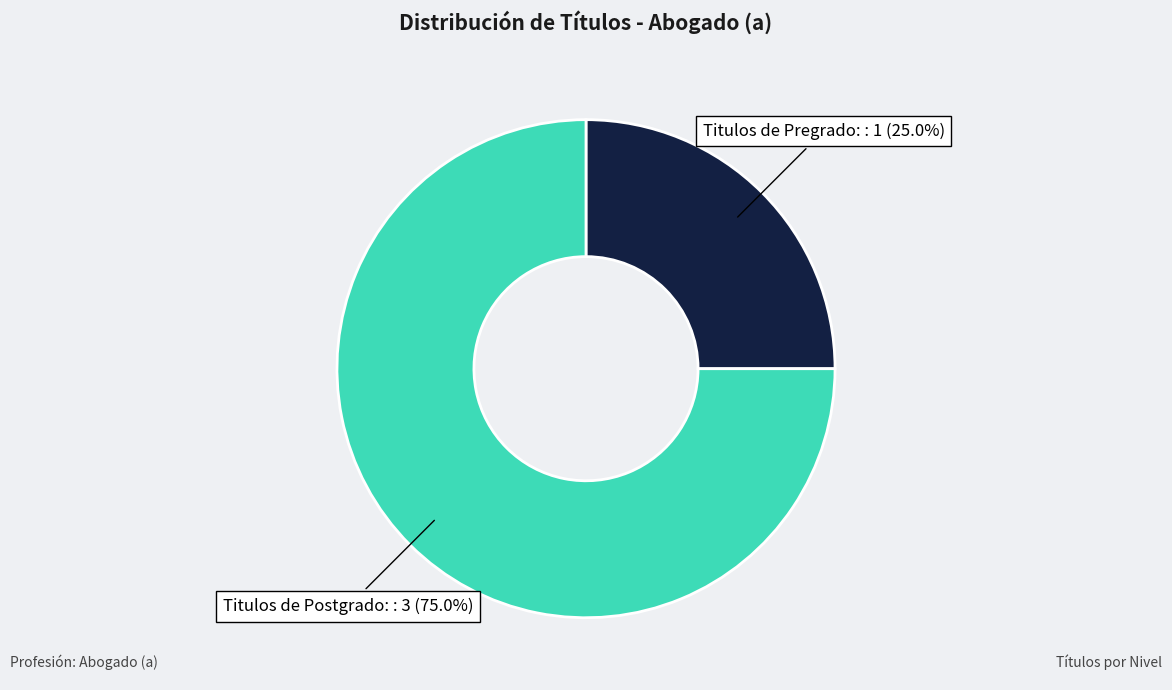

Which has a higher value, Titulos de Pregrado: or Titulos de Postgrado:?

Titulos de Postgrado: